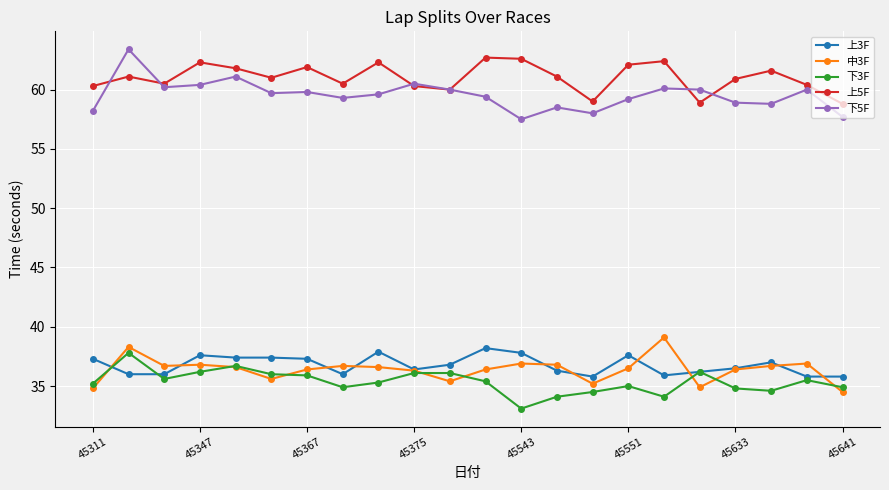

At how many categories does at least one series exceed 41?

22